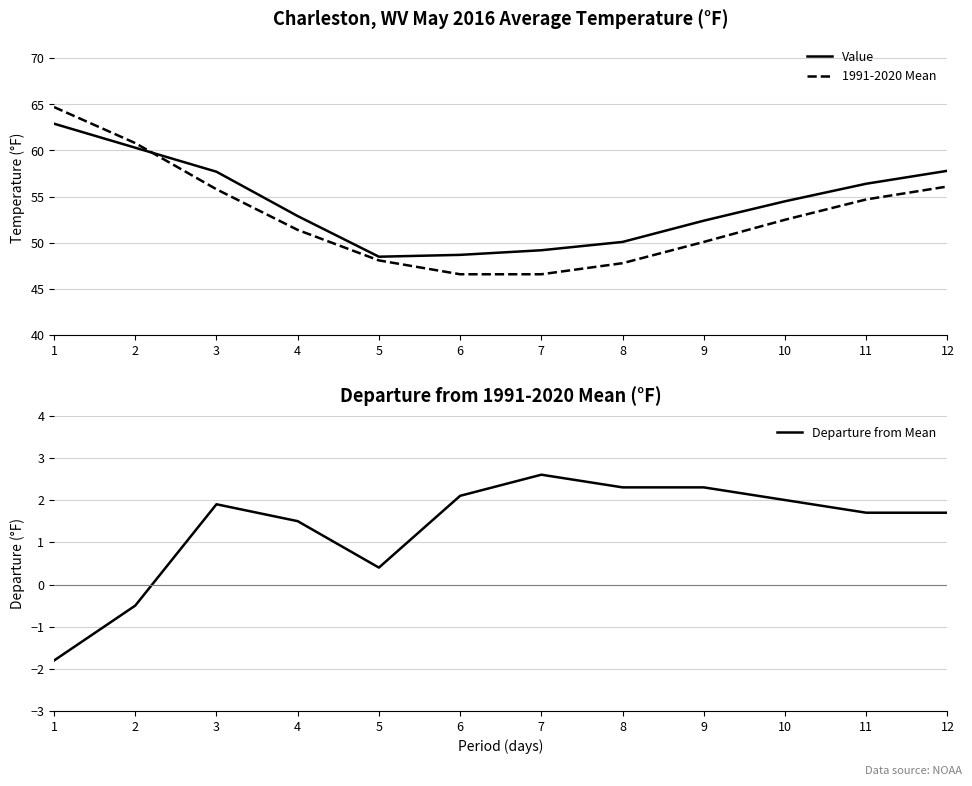

Where does the Value series first go above 54?

1